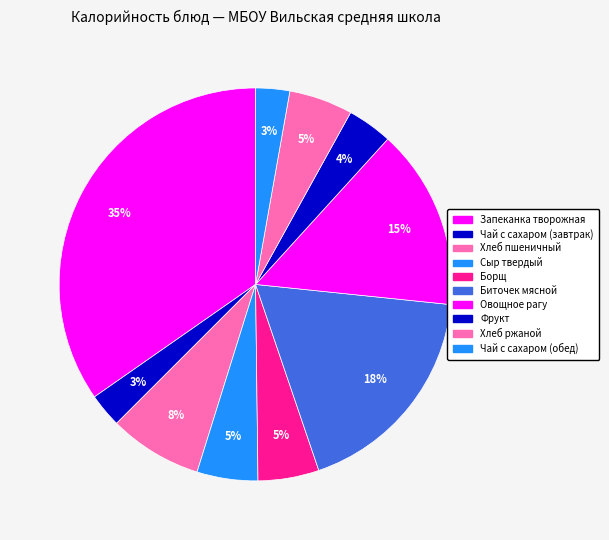

Approximately how many times larger is the value at Борщ compared to Хлеб пшеничный?

0.7